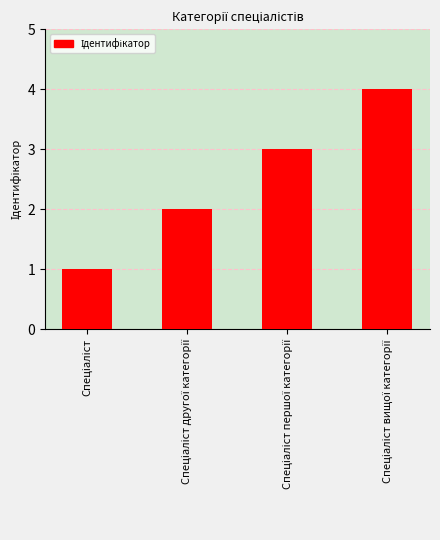

What is the value of the 3rd bar from the left?

3